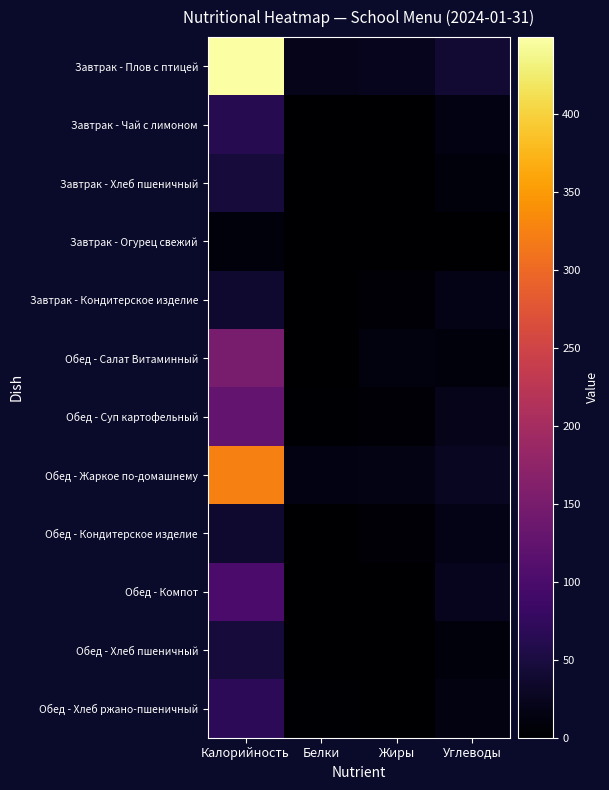

How many series are shown in this chart?

12